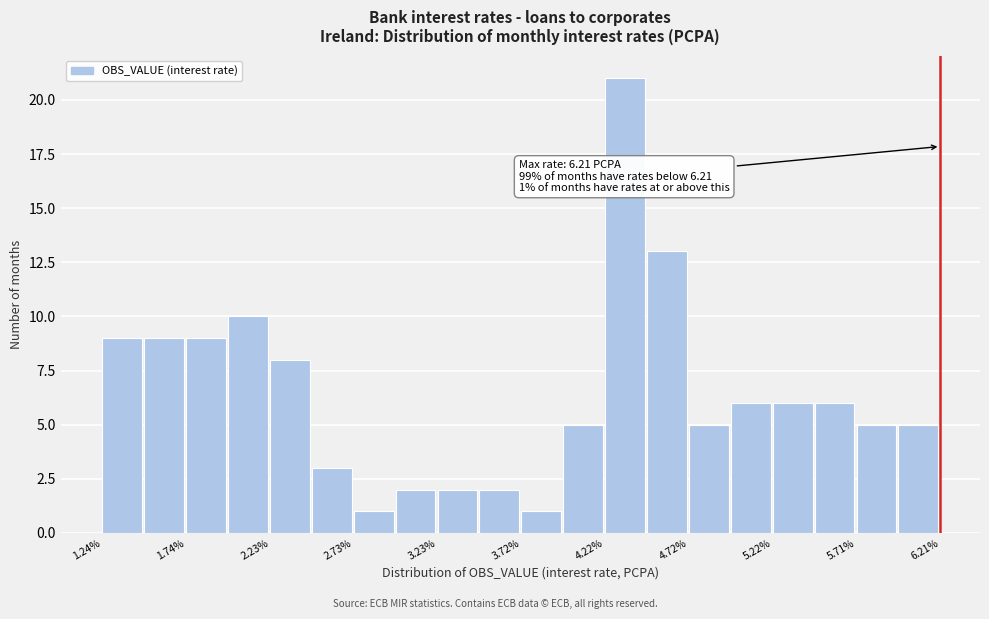

Over which range of the x-axis is the bar tallest?

4.20 to 4.45